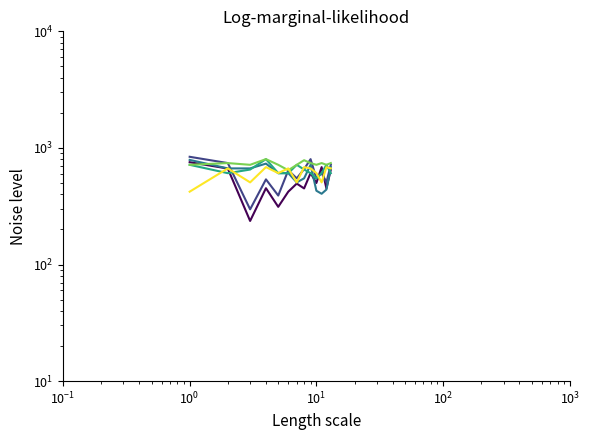

Which series has the largest range (max minus min)?

Satin Nickel